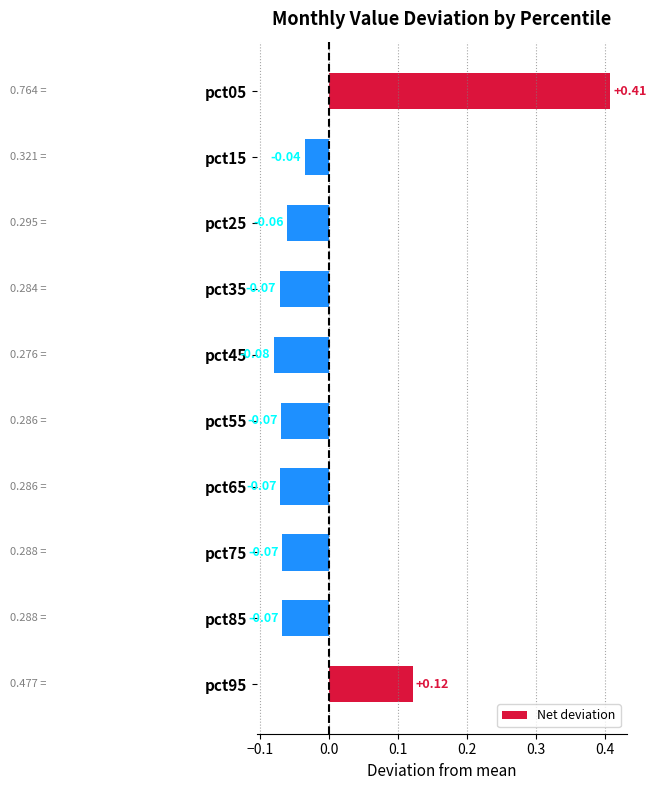

Are the bars horizontal?

Yes